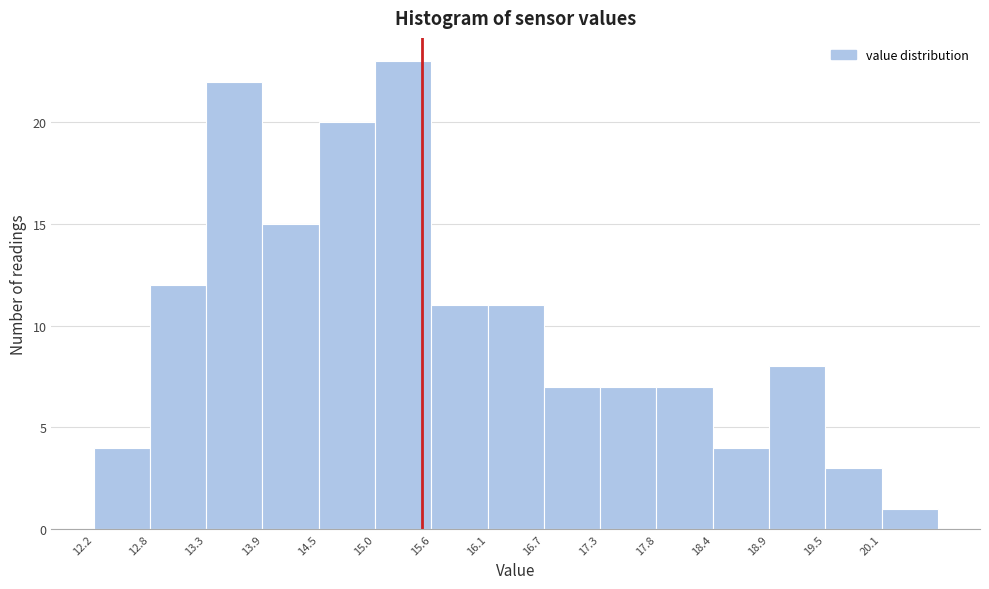

Over which range of the x-axis is the bar tallest?

15.03 to 15.59